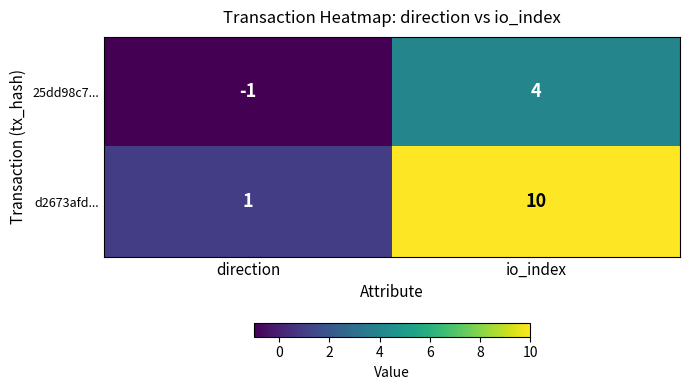

How many categories are shown in the chart?

2